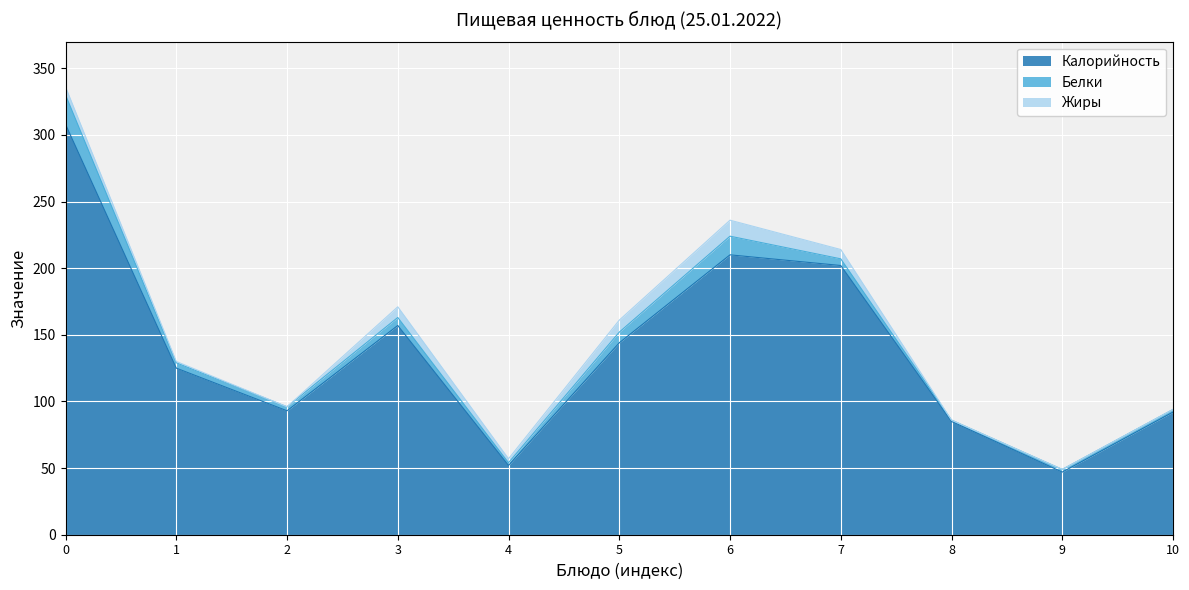

The value of Калорийность at 10 is 92. True or false?

True